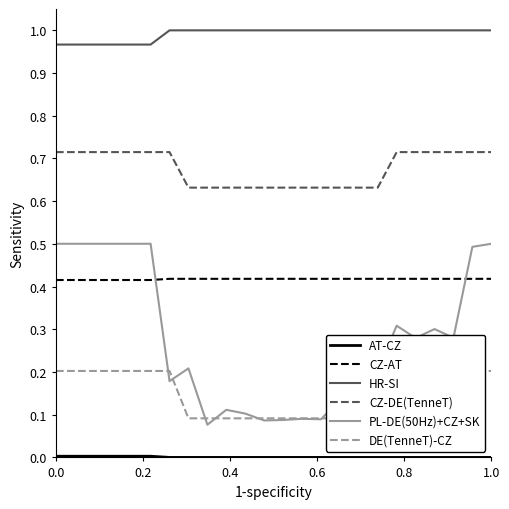

Which series has the largest total across all categories?

HR-SI